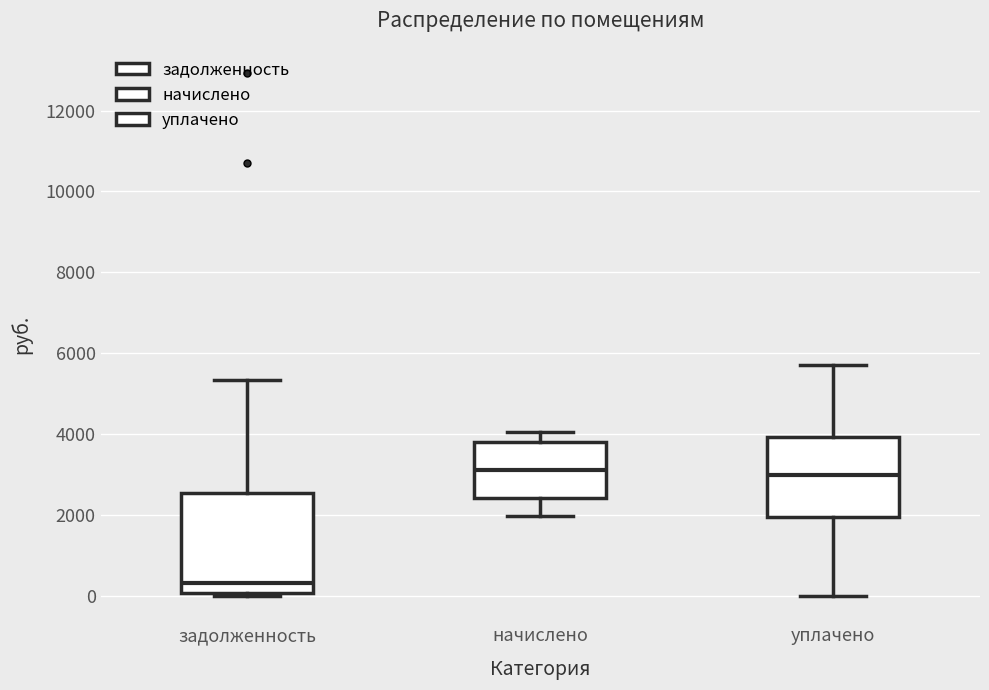

Which box's median line is the lowest?

задолженность